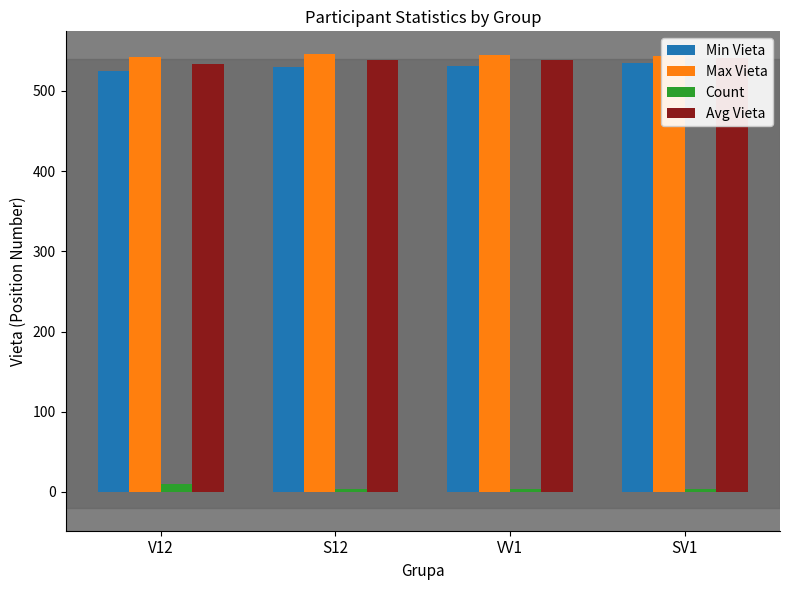

Does the chart contain stacked bars?

No